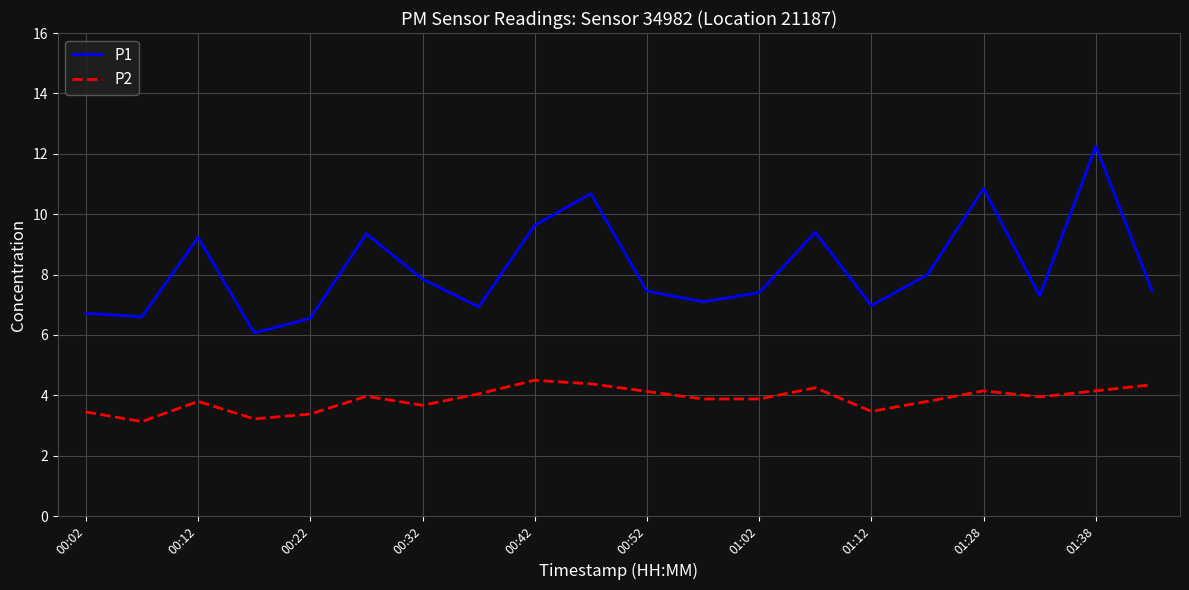

True or false: P2 and P1 cross at least once.

False